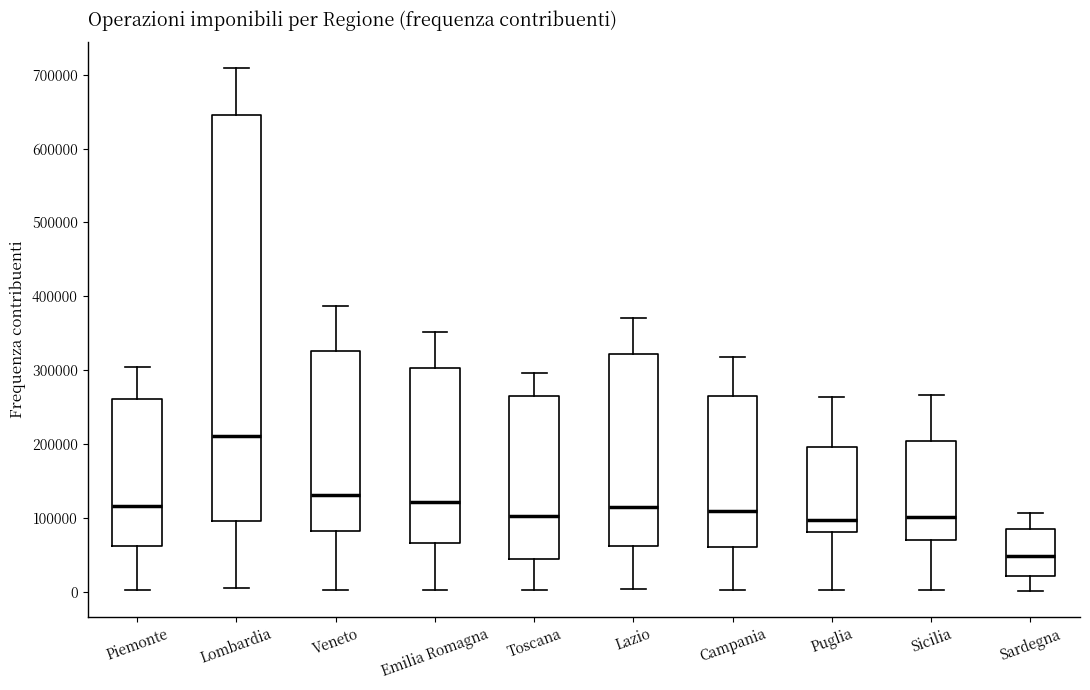

Where is the upper edge of the box for Veneto on the y-axis? The values are not printed on the chart, so give them approximately, as read against the axis.

330000